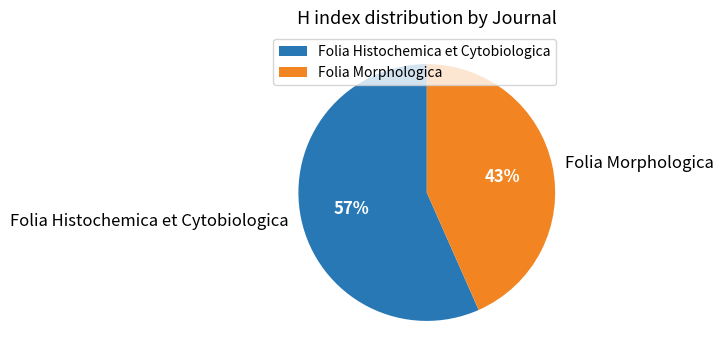

To the nearest percent, what percentage of the pie is Folia Morphologica?

43%